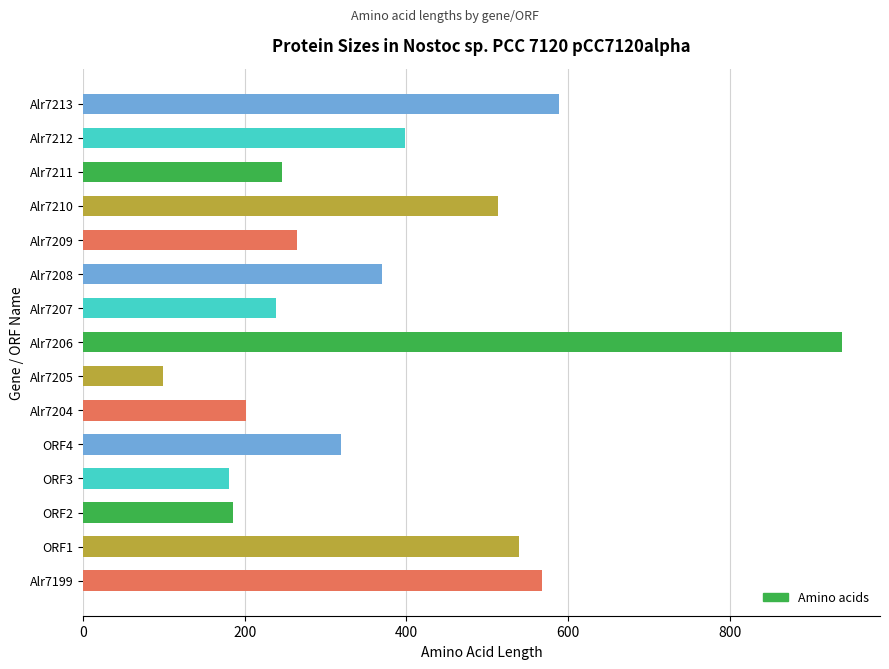

Reading top to bottom, list all the values displayed in this chart.

589	398	246	513	264	370	238	939	99	201	319	180	186	539	568